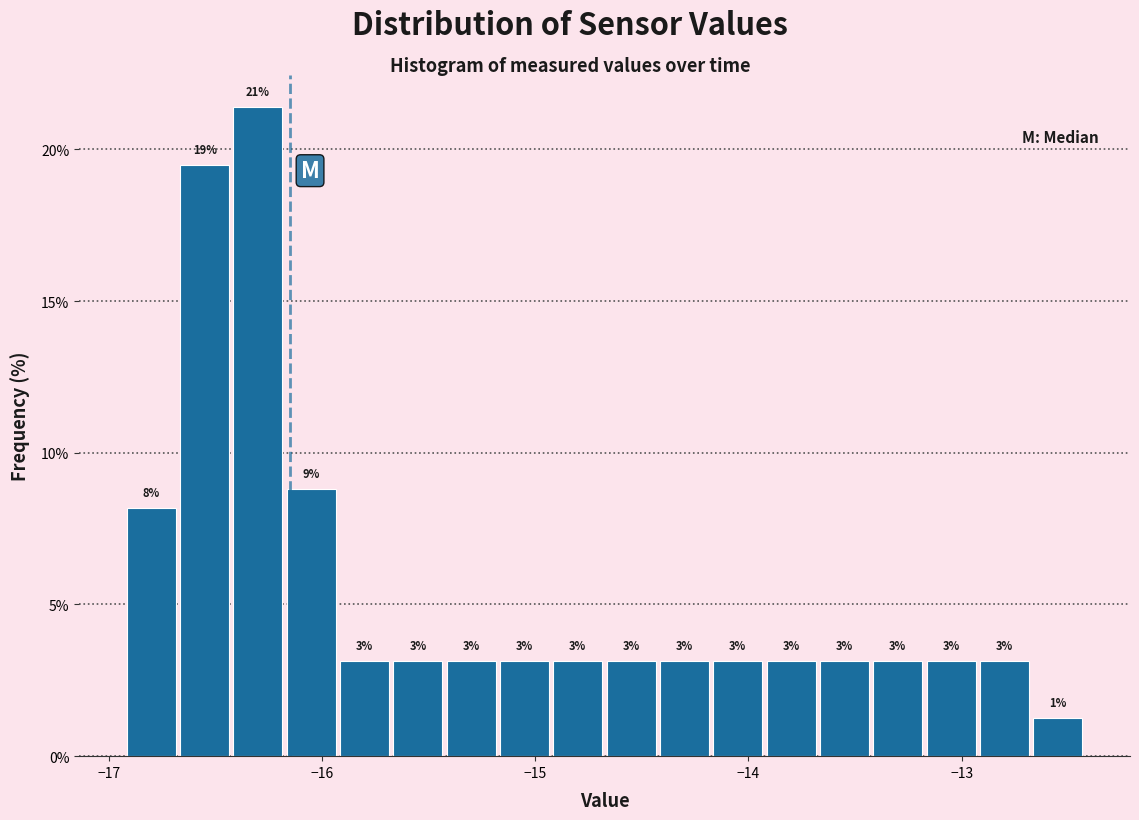

Read against the x-axis, roughly where is the centre of the tallest bar?

-16.3